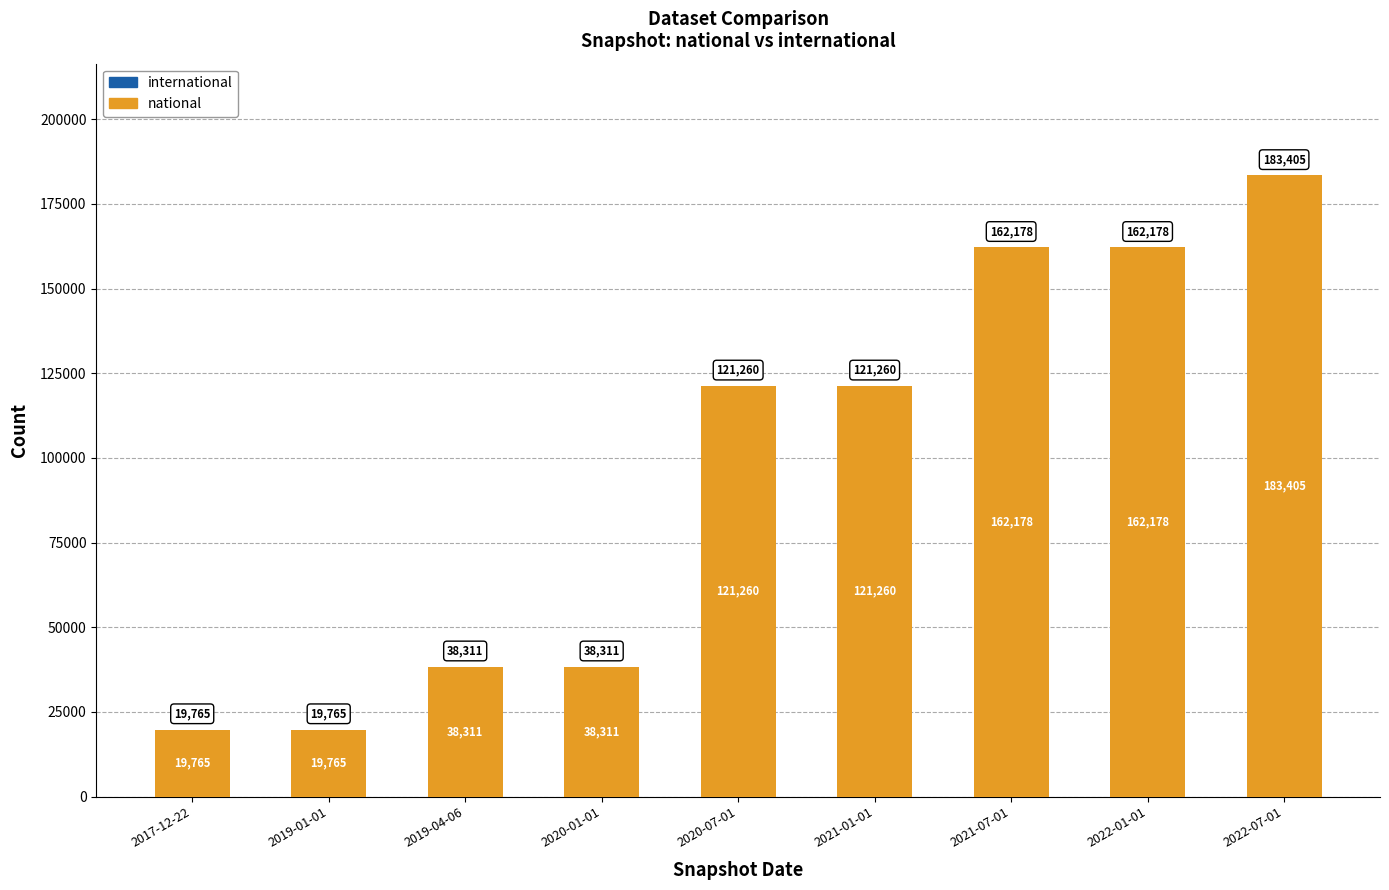

Is it true that the value at 2017-12-22 is 19765?

True